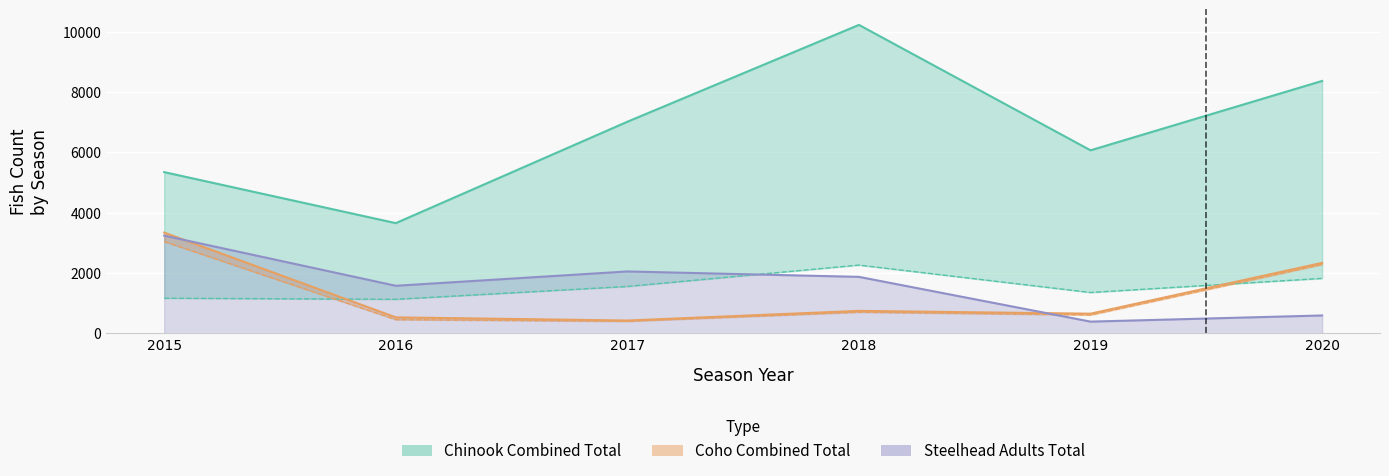

Reading left to right, what are all the values shown in this chart?

Chinook Combined Total: 2015=5341	2016=3650	2017=7011	2018=10221	2019=6064	2020=8363
Chinook Combined Ads: 2015=1162	2016=1126	2017=1552	2018=2260	2019=1352	2020=1819
Coho Combined Total: 2015=3337	2016=527	2017=422	2018=742	2019=649	2020=2333
Coho Combined Ads: 2015=3040	2016=453	2017=397	2018=700	2019=607	2020=2279
Steelhead Adults Total: 2015=3236	2016=1574	2017=2049	2018=1869	2019=386	2020=590